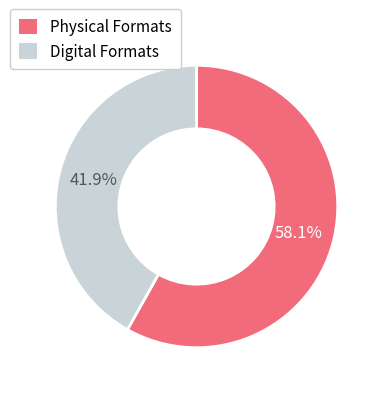

What is the largest slice in the pie chart?

Physical Formats